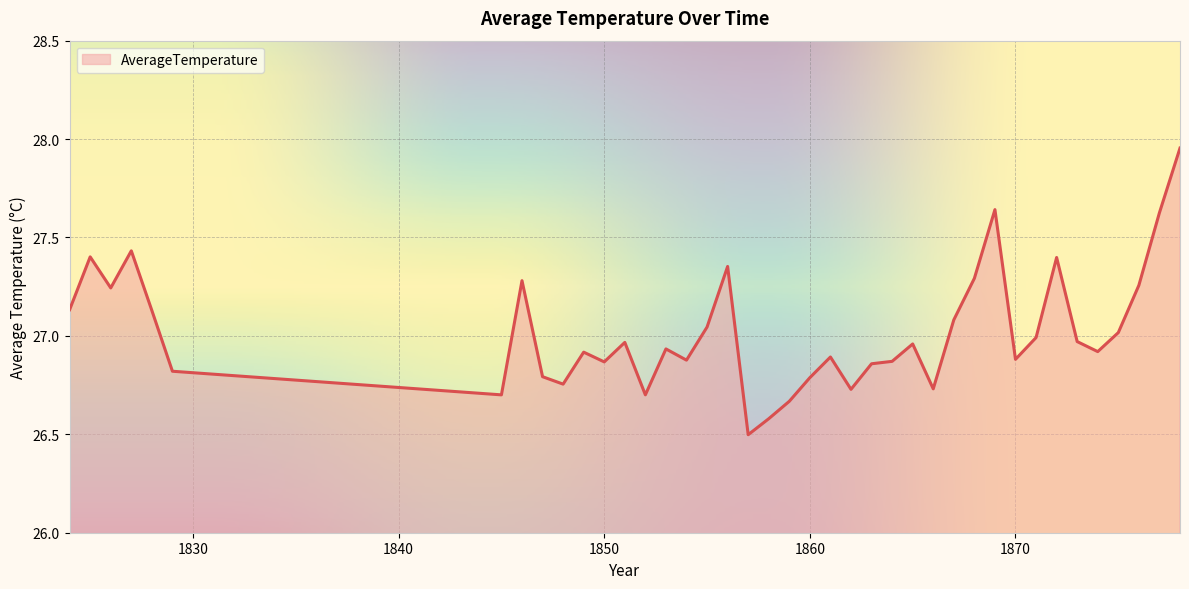

Count the number of categories in the chart.

40